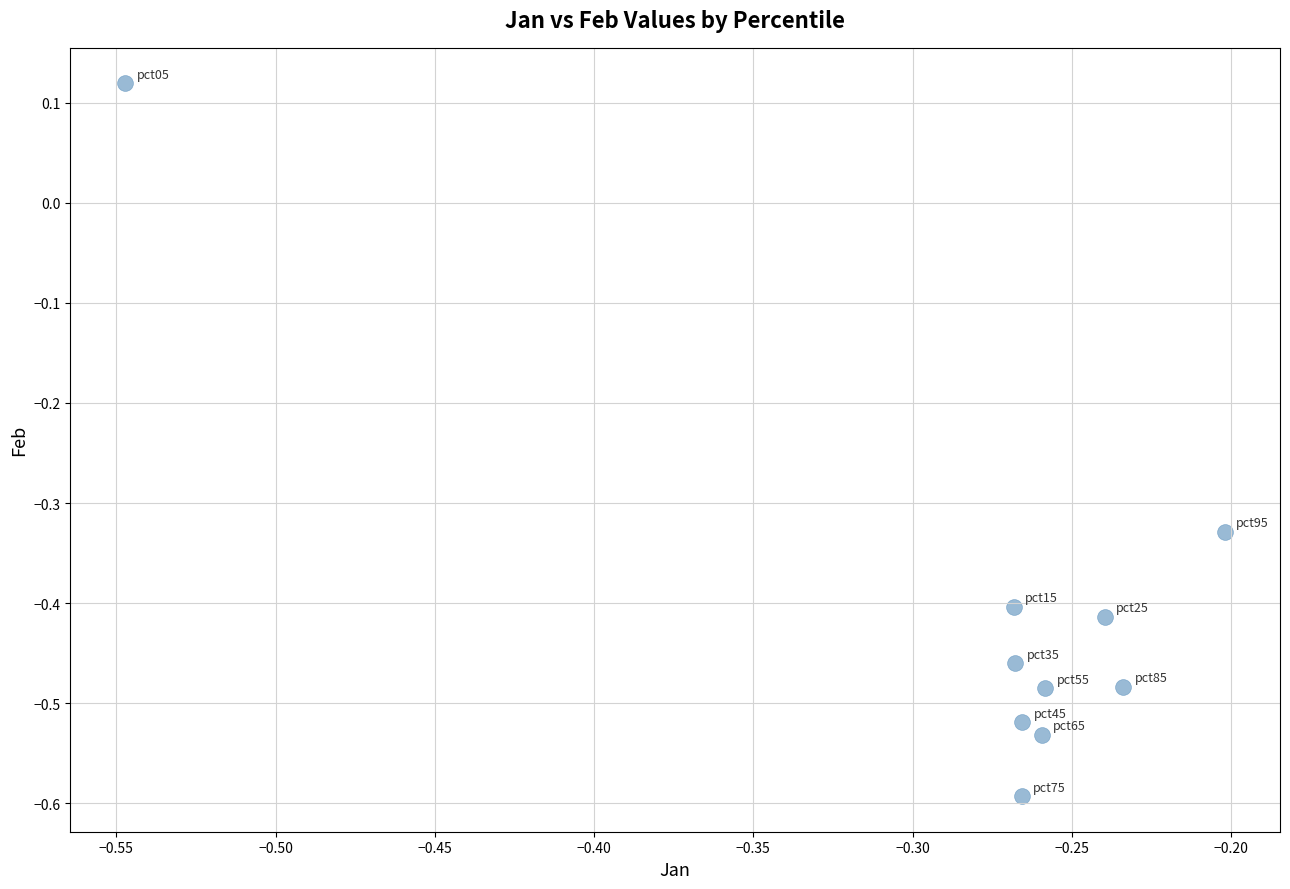

What is the range of Y values (max minus min)?

0.7